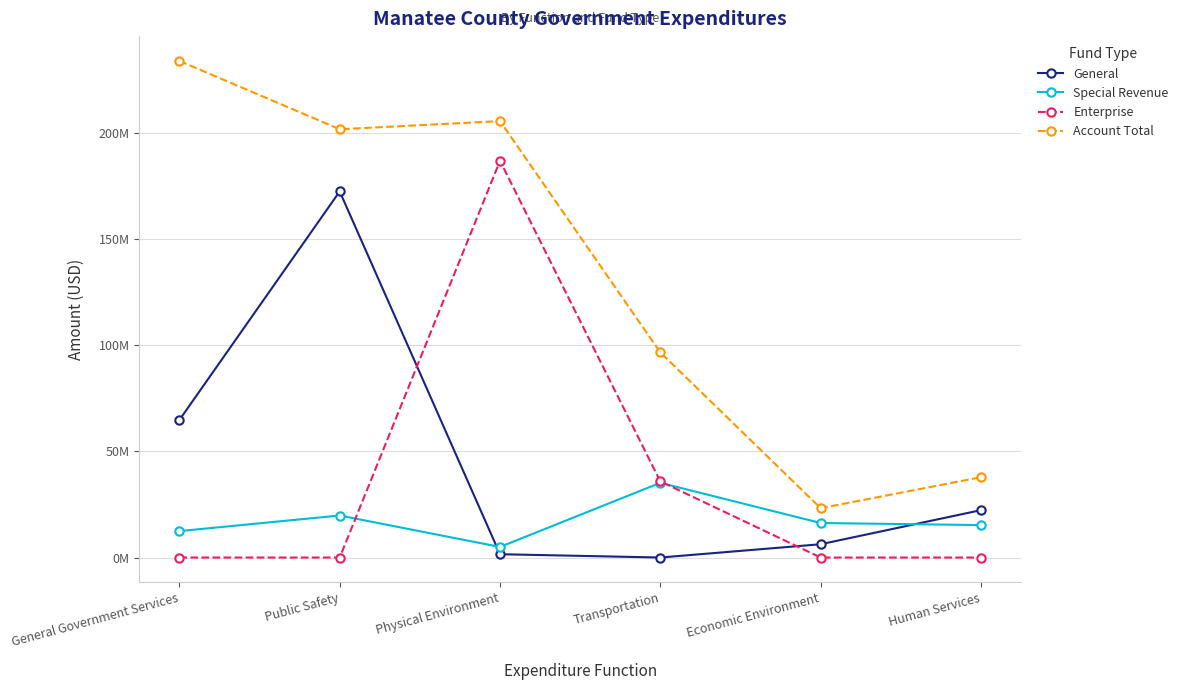

How many interior local valleys does the Special Revenue series have?

1